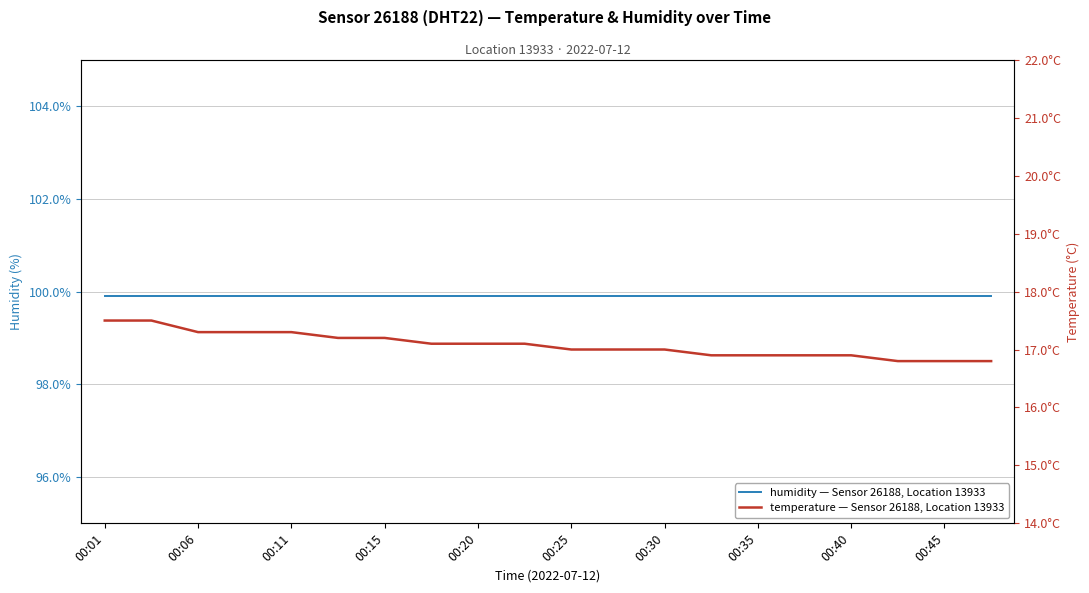

Is this an area chart (filled region under the line)?

No